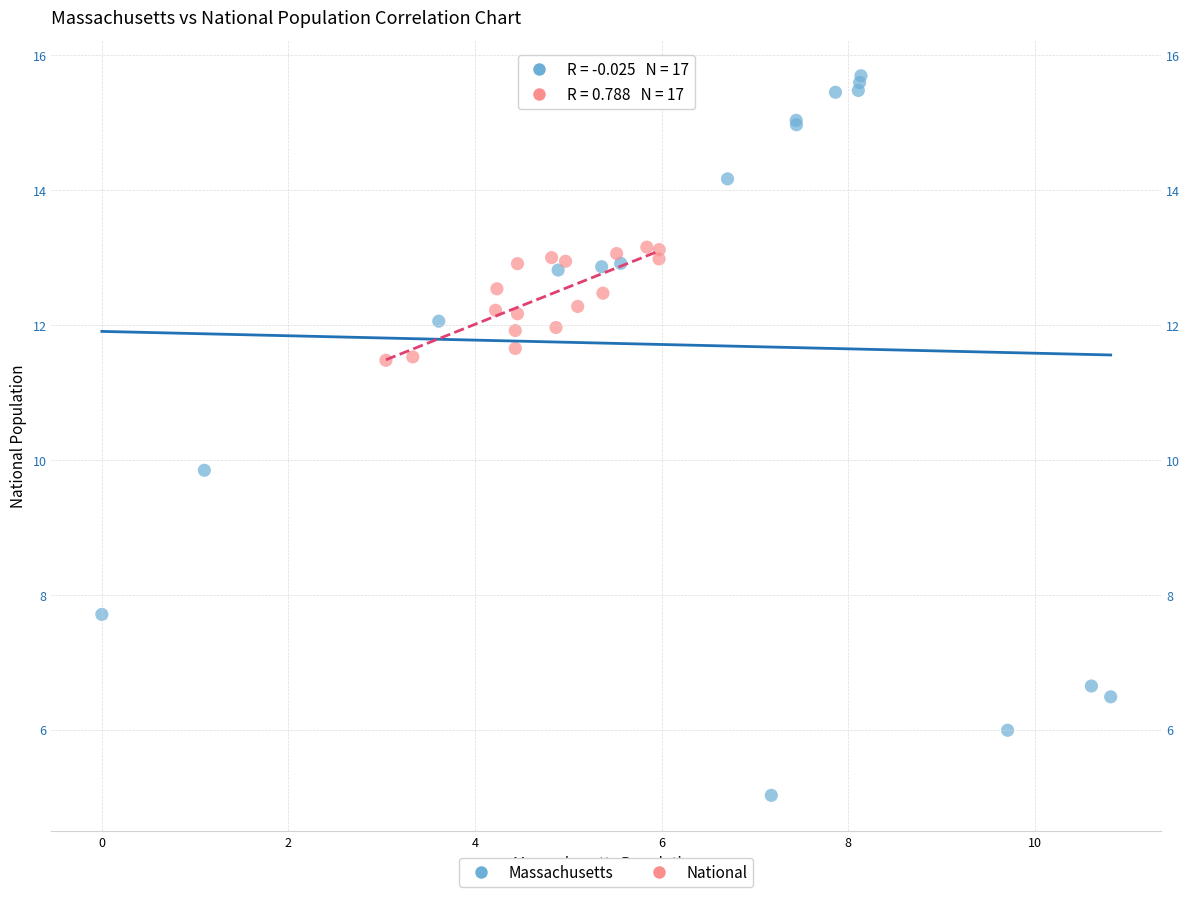

Which series contains the lowest Y value?

Massachusetts